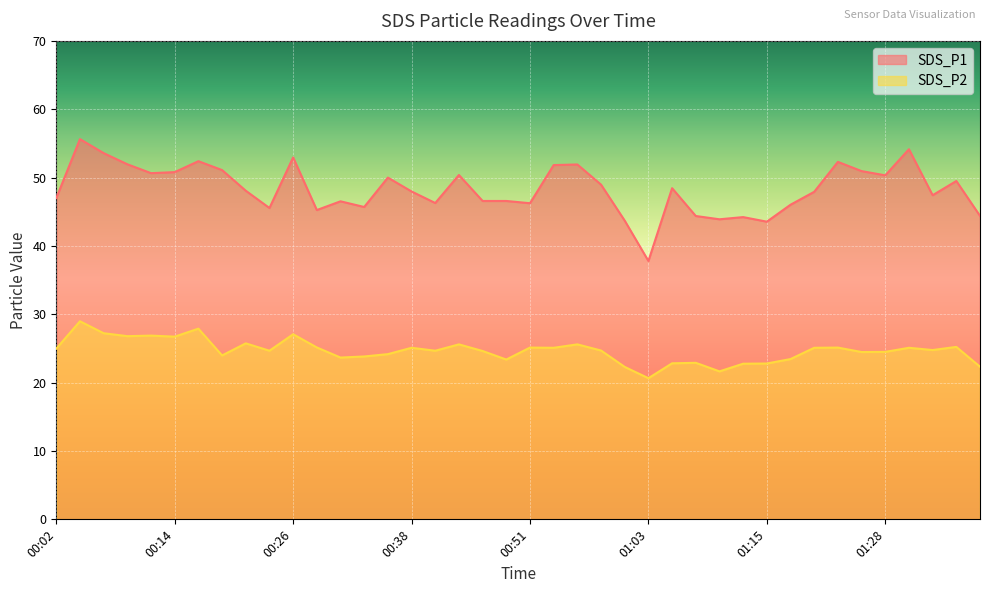

What is the value of the SDS_P1 point at the 10th from the left?

45.5